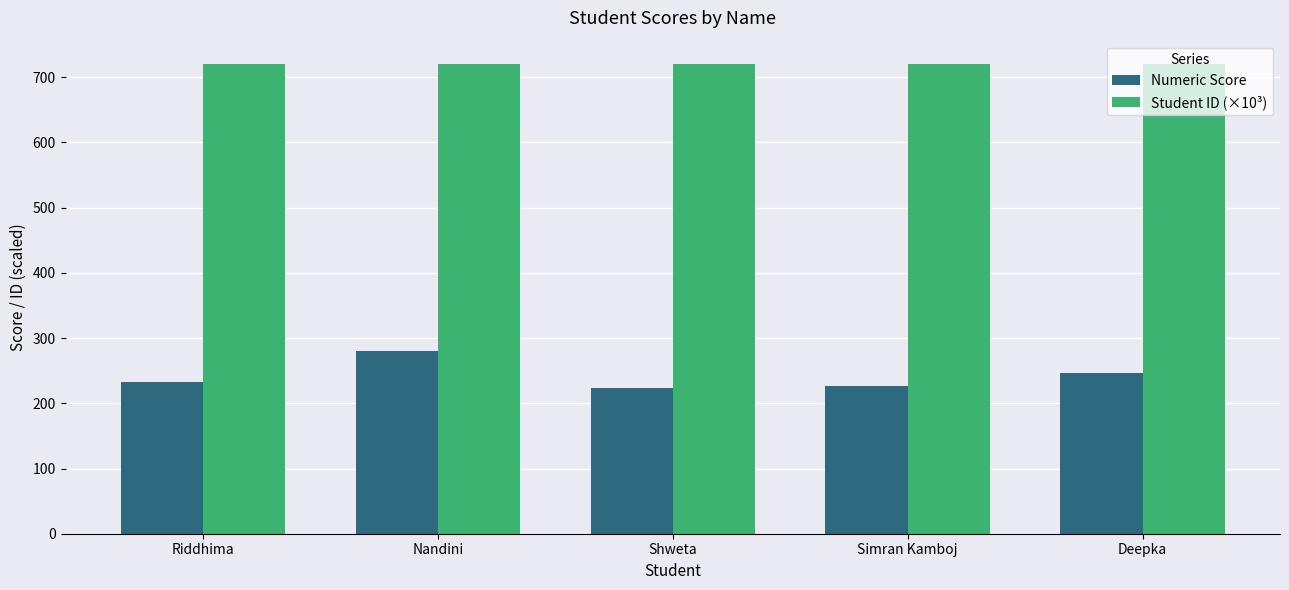

What is the spread (max minus min) of values at Nandini?

440.0